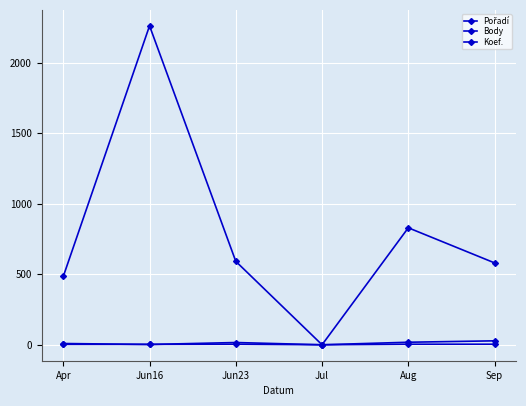

How many lines are shown in the chart?

3